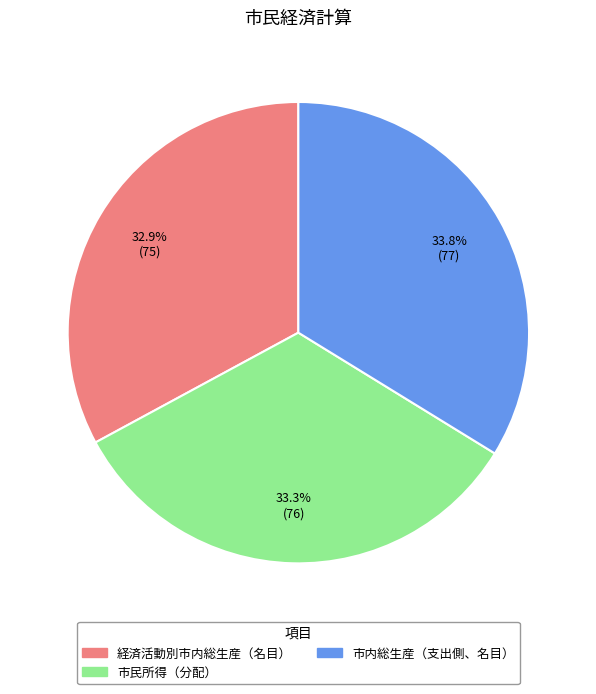

To the nearest percent, what is the combined percentage of 市民所得（分配） and 市内総生産（支出側、名目）?

67%